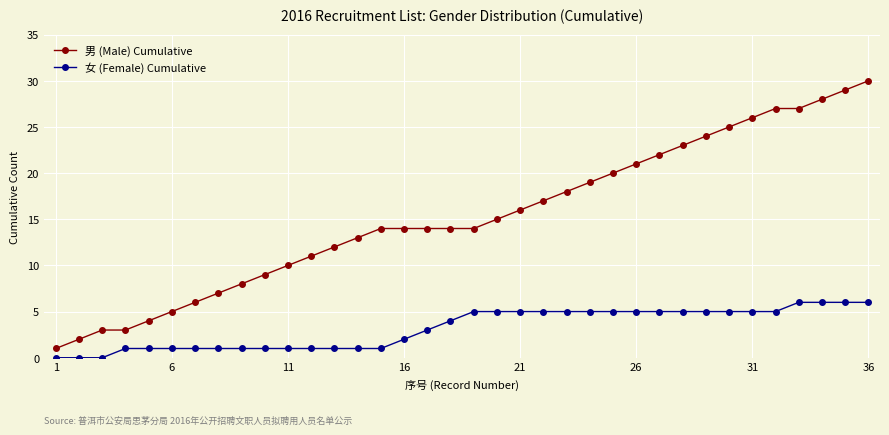

What is the average value of the 男 (Male) Cumulative series?

15